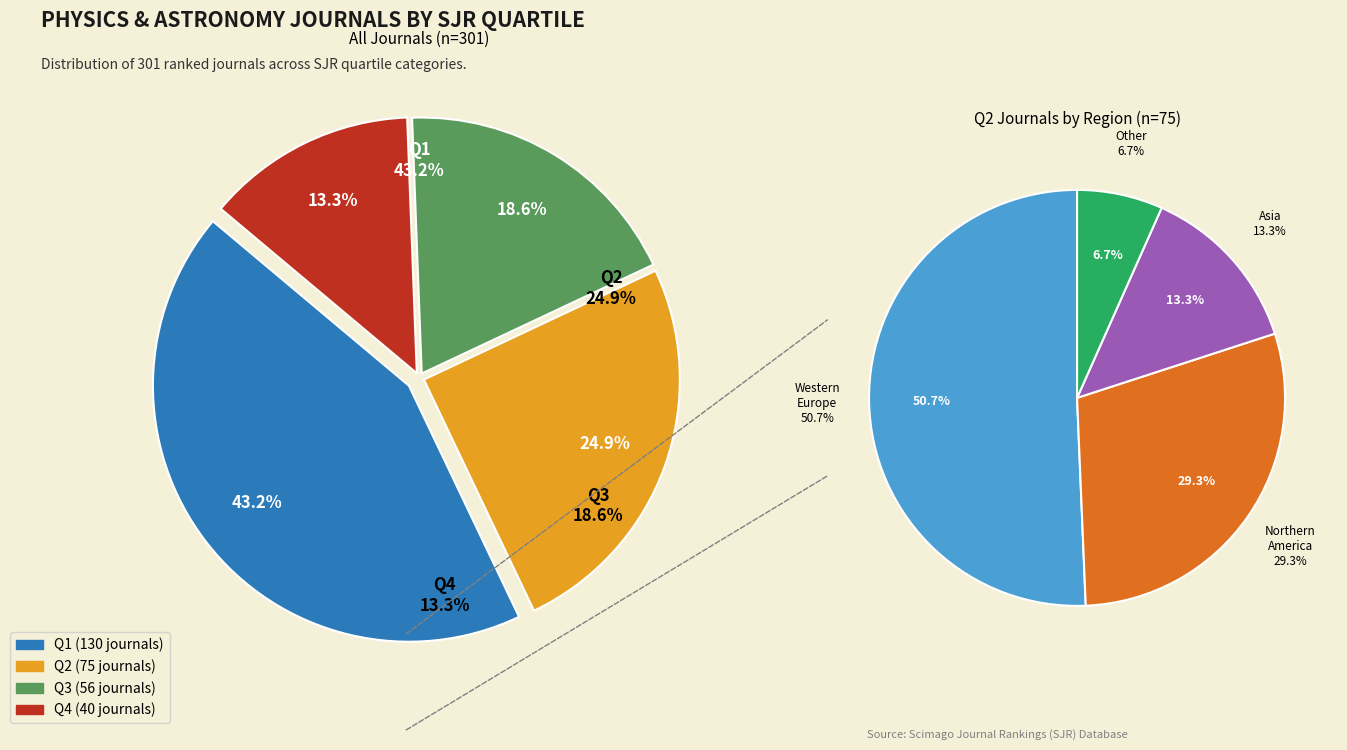

To the nearest percent, what portion does Q3 represent?

19%